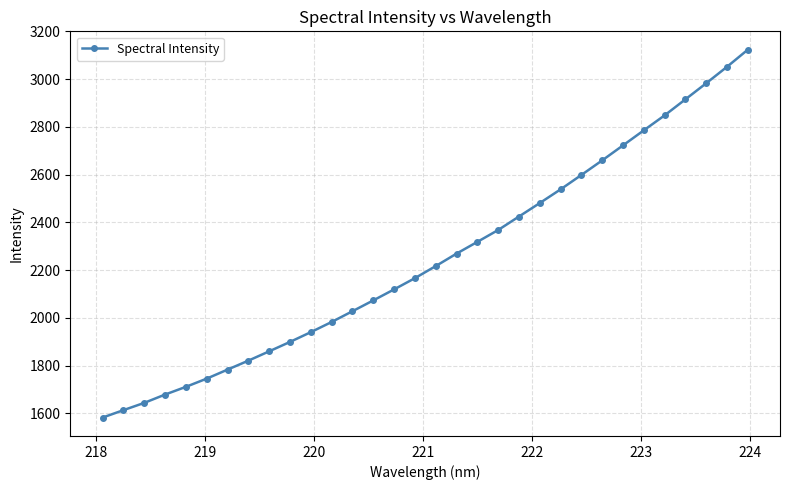

True or false: the data has more than 2 interior local peaks.

False